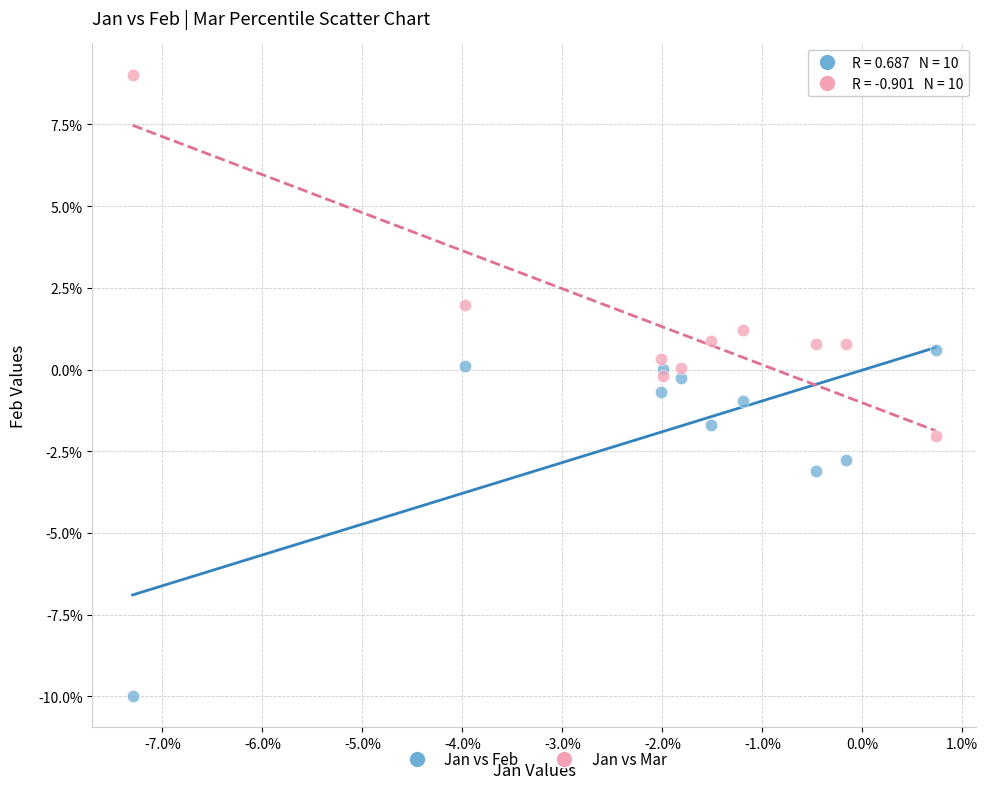

What are all the series names shown in the legend?

Jan vs Feb, Jan vs Mar